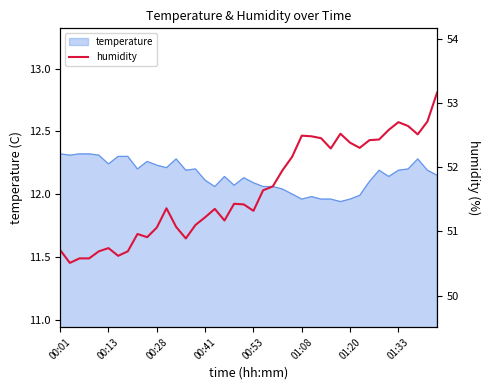

Does the chart have visible grid lines?

No